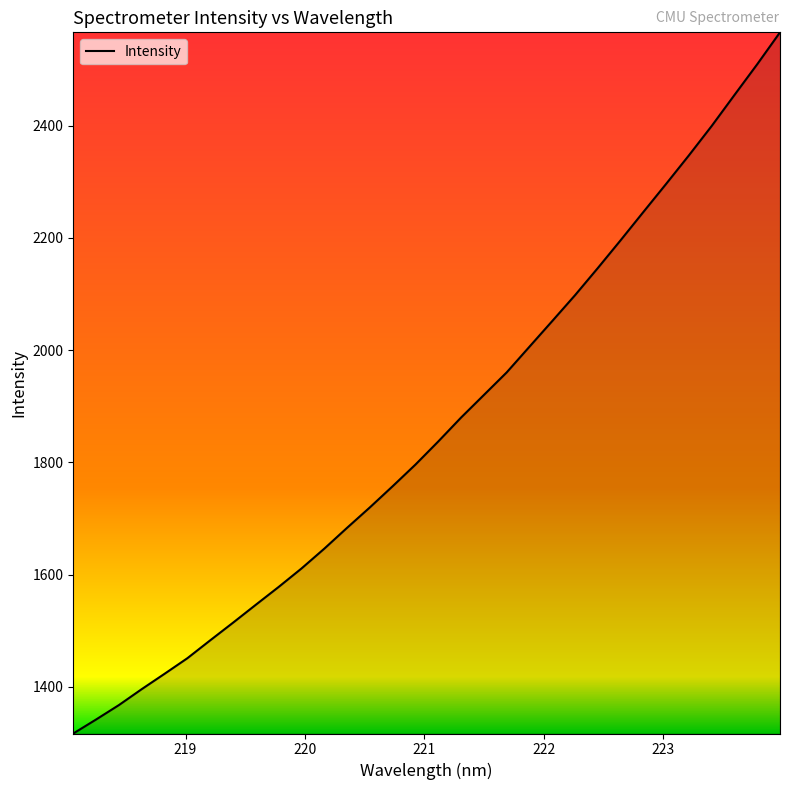

Reading left to right, extract all data points from this chart.

1316.7	1341.7	1367.4	1395.8	1423.1	1450.9	1482.8	1514.2	1546.2	1577.9	1610.8	1646.1	1683.3	1719.8	1757.5	1796.1	1837.3	1879.9	1920.1	1960.3	2006.2	2051.9	2098.0	2146.4	2195.9	2246.3	2296.5	2347.3	2399.7	2454.9	2509.8	2566.6